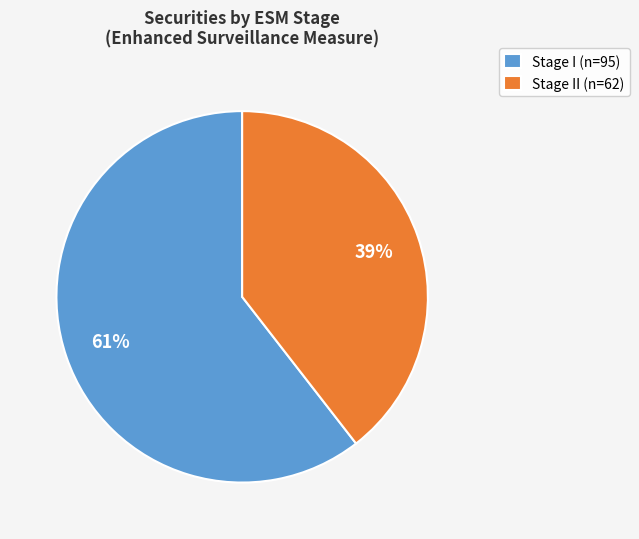

Do Stage I (n=95) and Stage II (n=62) together represent more than half of the pie?

Yes